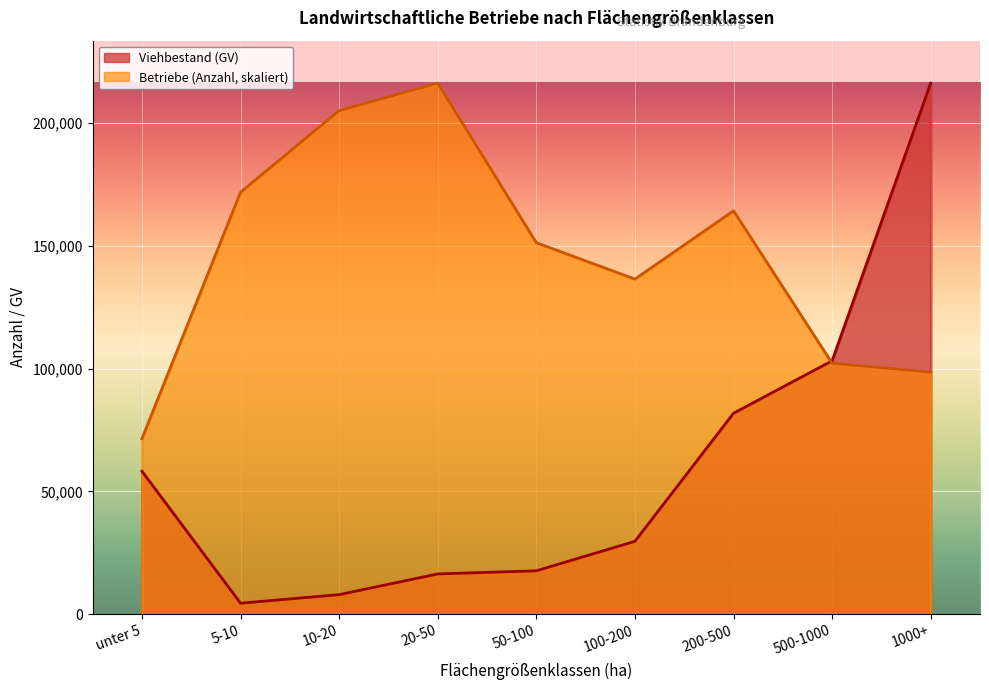

What is the sum of the Betriebe (Anzahl) values at 500-1000 and 10-20?

307182.6